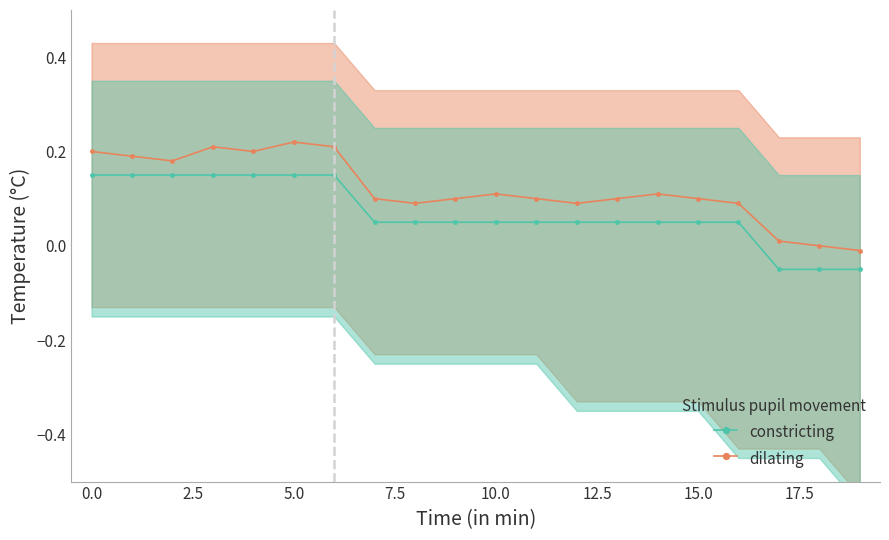

True or false: constricting and dilating cross at least once.

False